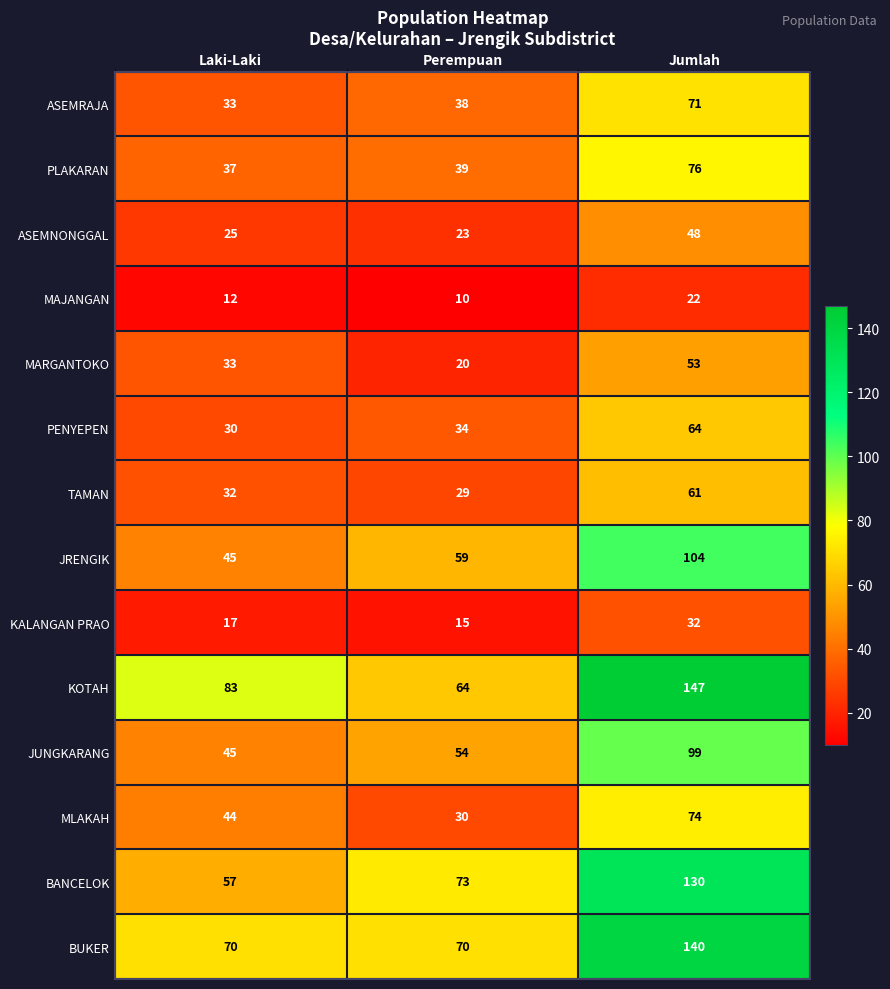

At which label is ASEMNONGGAL closest to 35?

Laki-Laki